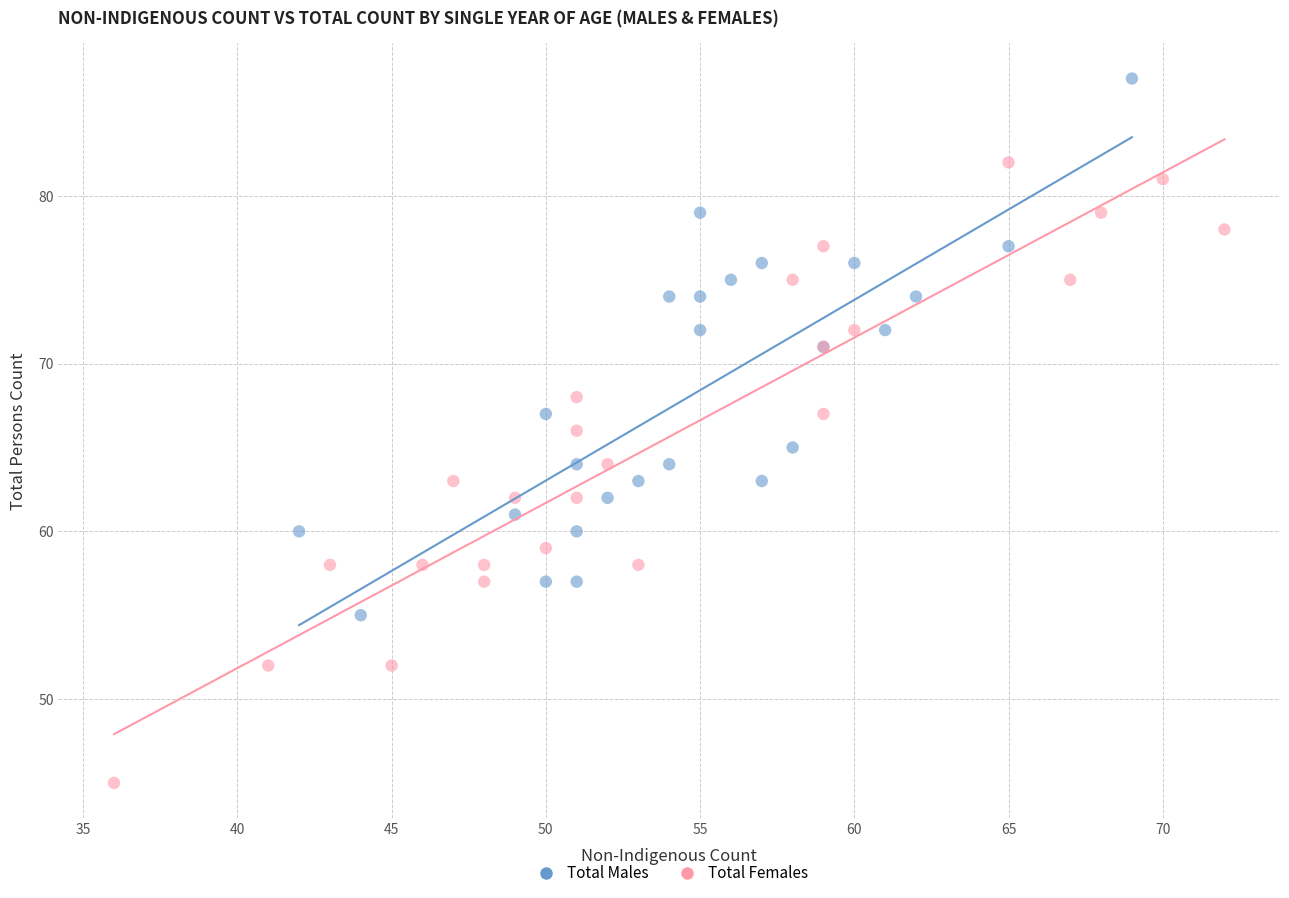

Which series has the largest Y range (max minus min)?

Total Females